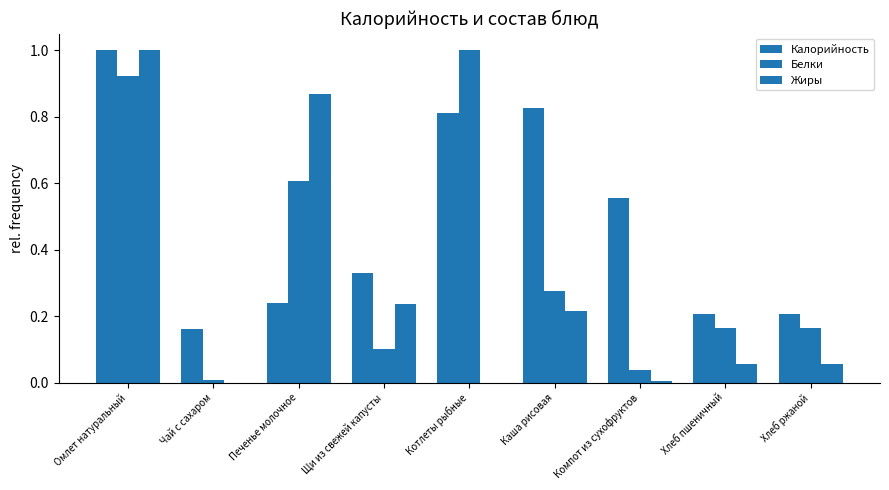

What is the highest value of the Белки series?

1.0